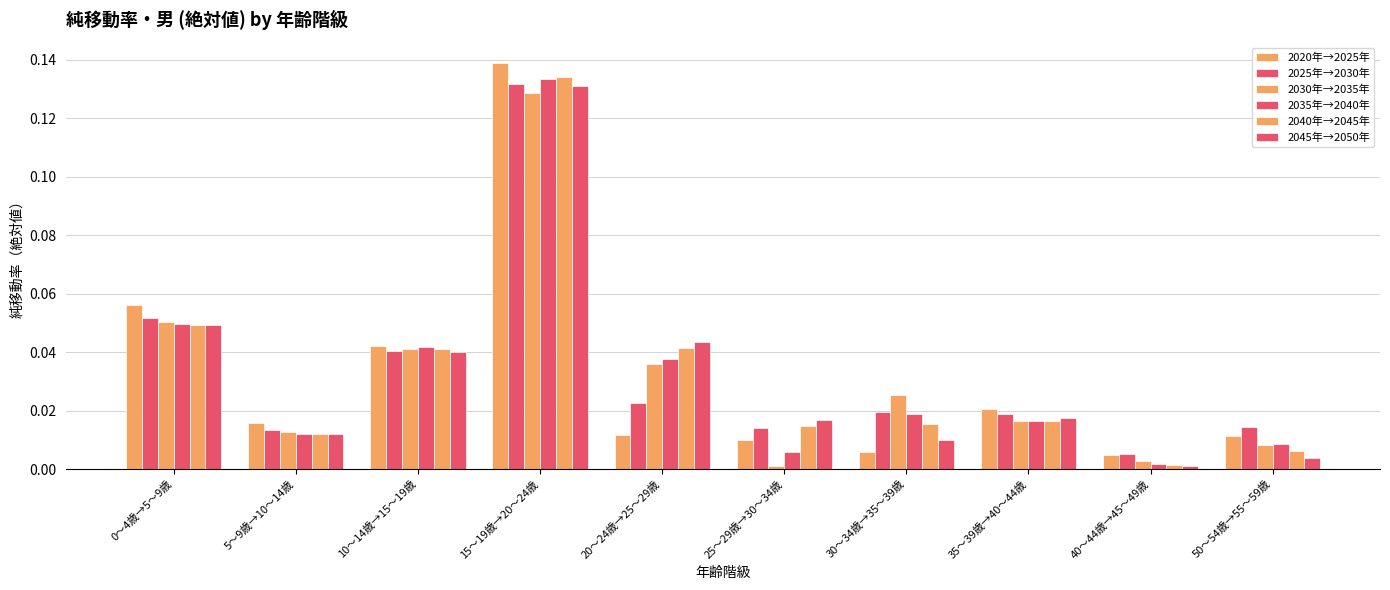

Is it true that 2045年→2050年 equals 0.0 at 40～44歳→45～49歳?

True